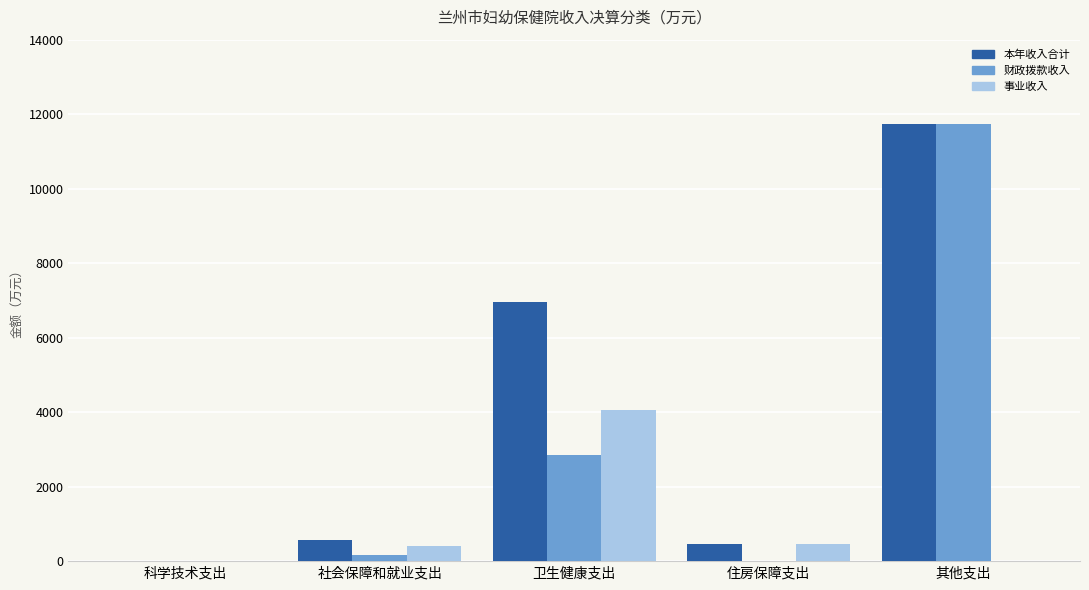

Where is 本年收入合计 nearest to the value 5870?

卫生健康支出